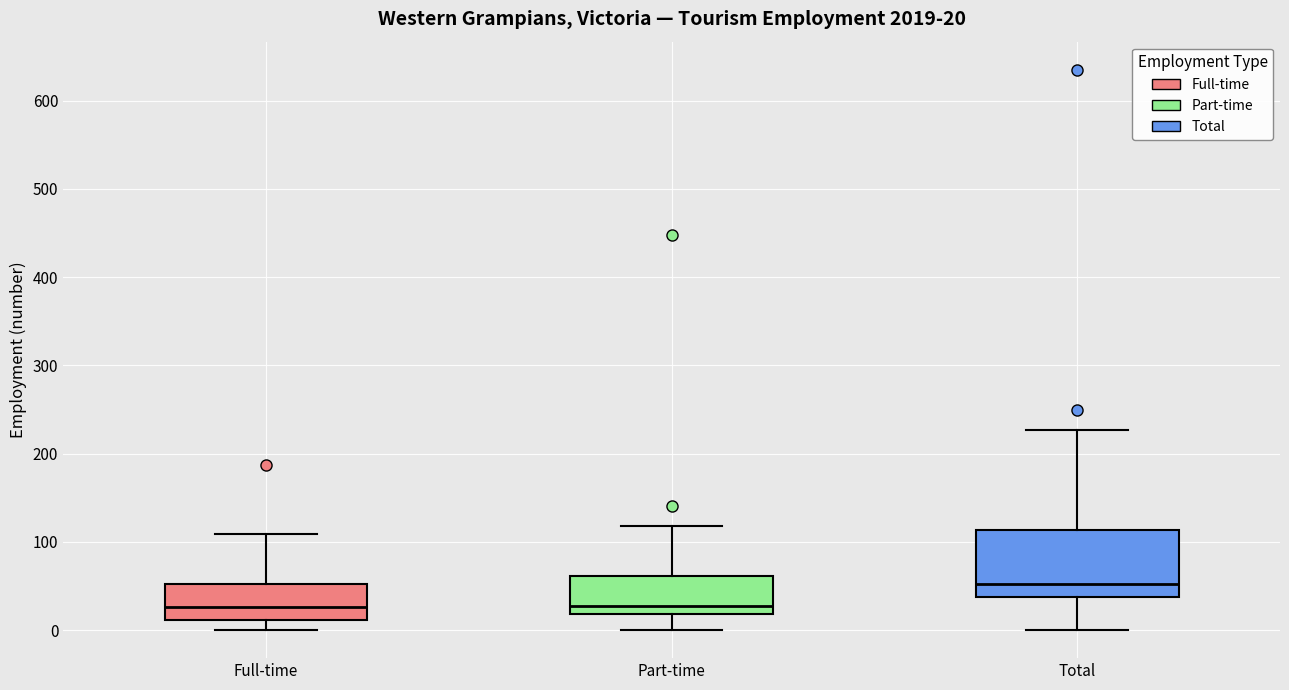

Which box is the tallest, from its lower edge to its upper edge?

Total